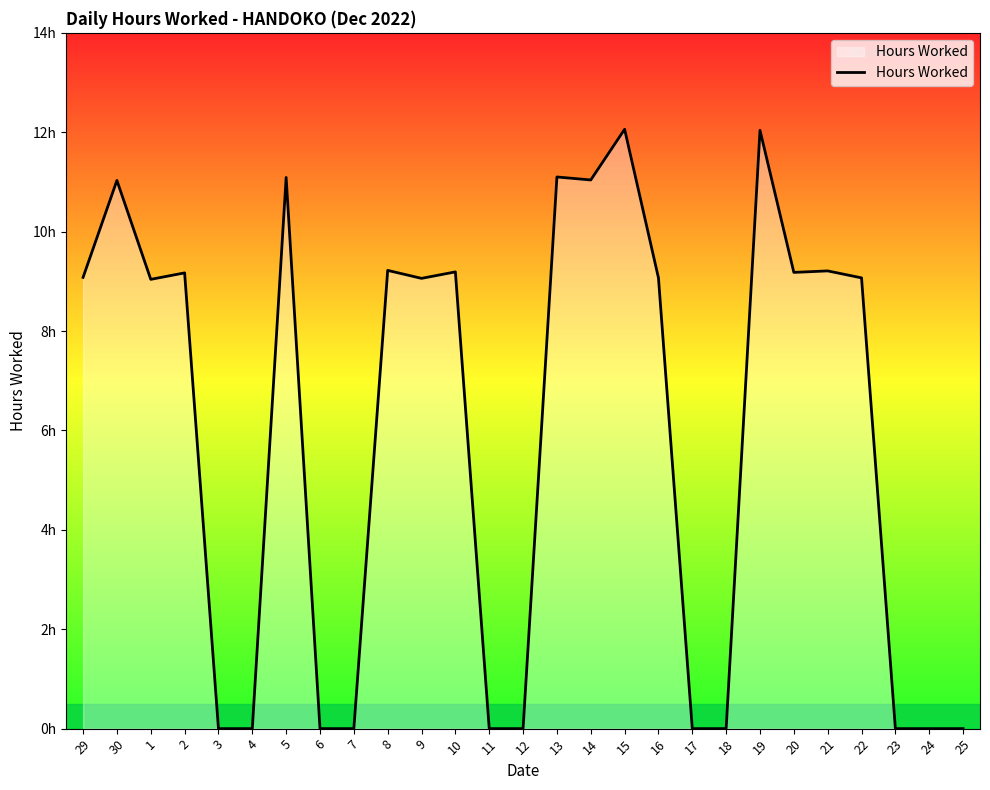

Where is the first local minimum?

1